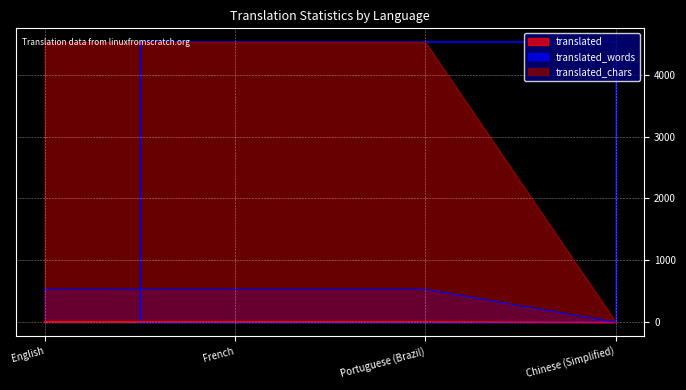

What are all the series names shown in the legend?

translated, translated_words, translated_chars